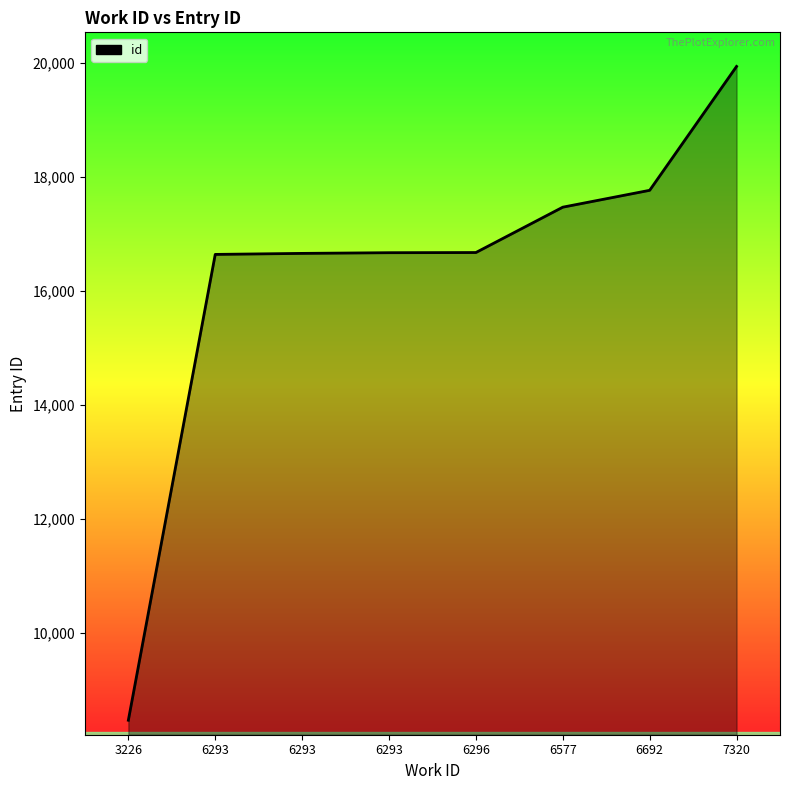

What is the approximate value at 7320, to the nearest 100?

19900